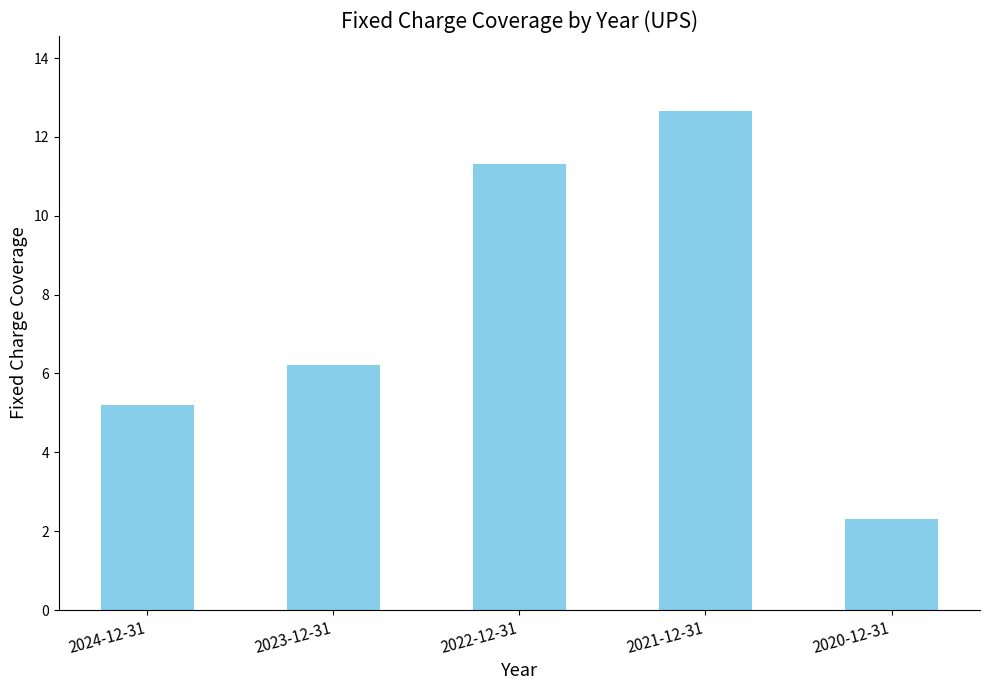

How many values are below 6?

2